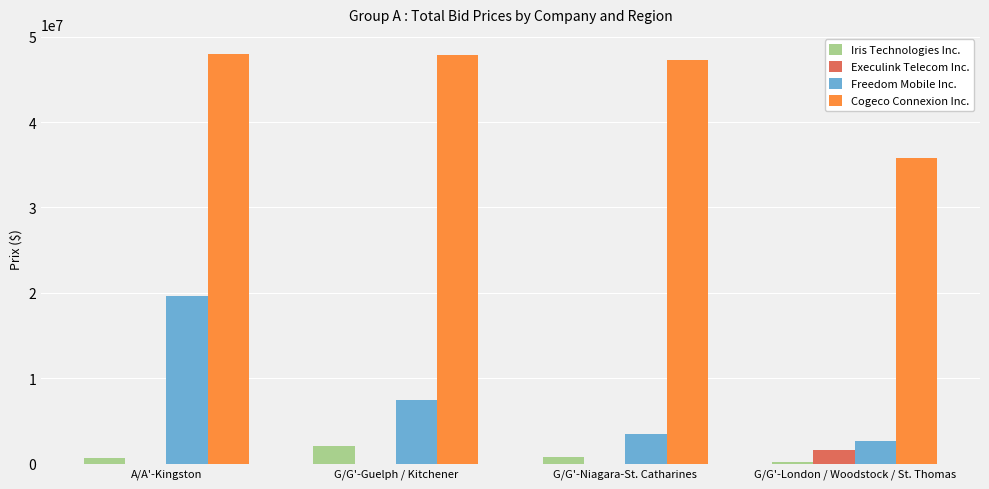

What is the greatest value displayed?

47926292